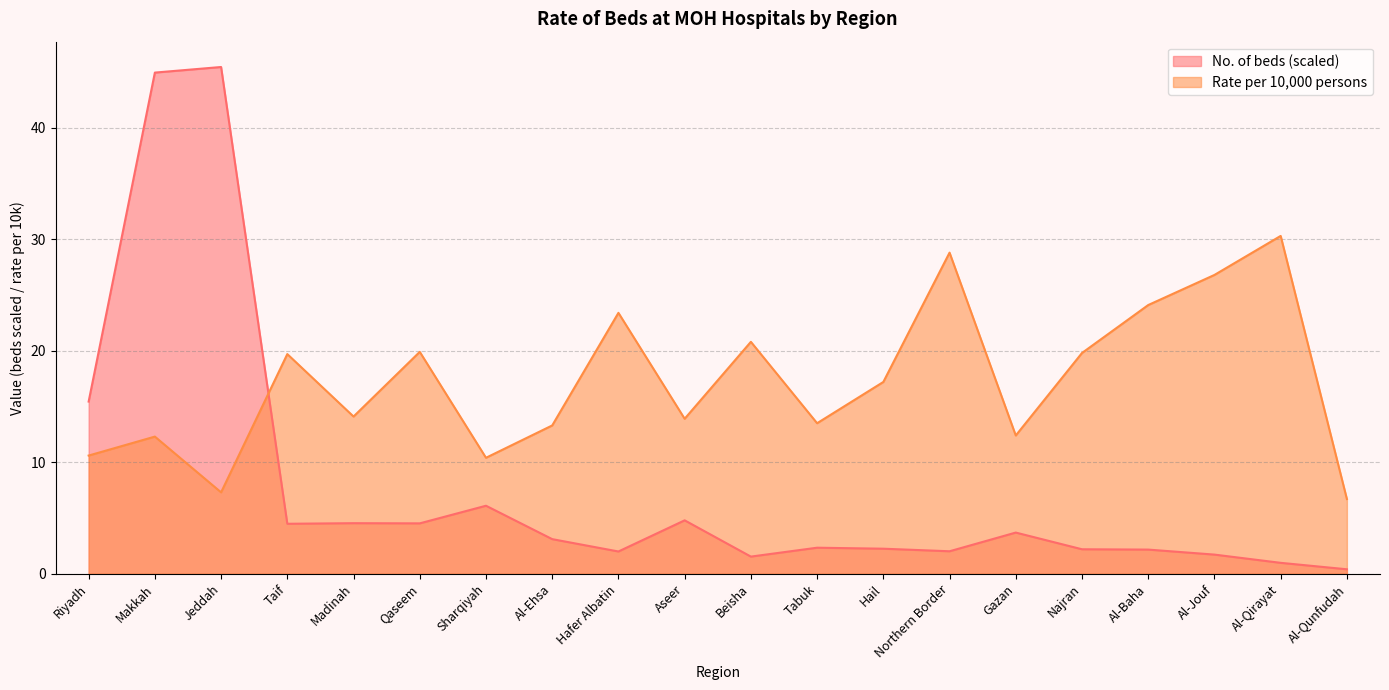

Where do No. of beds and Rate per 10,000 persons first cross each other?

Jeddah and Taif